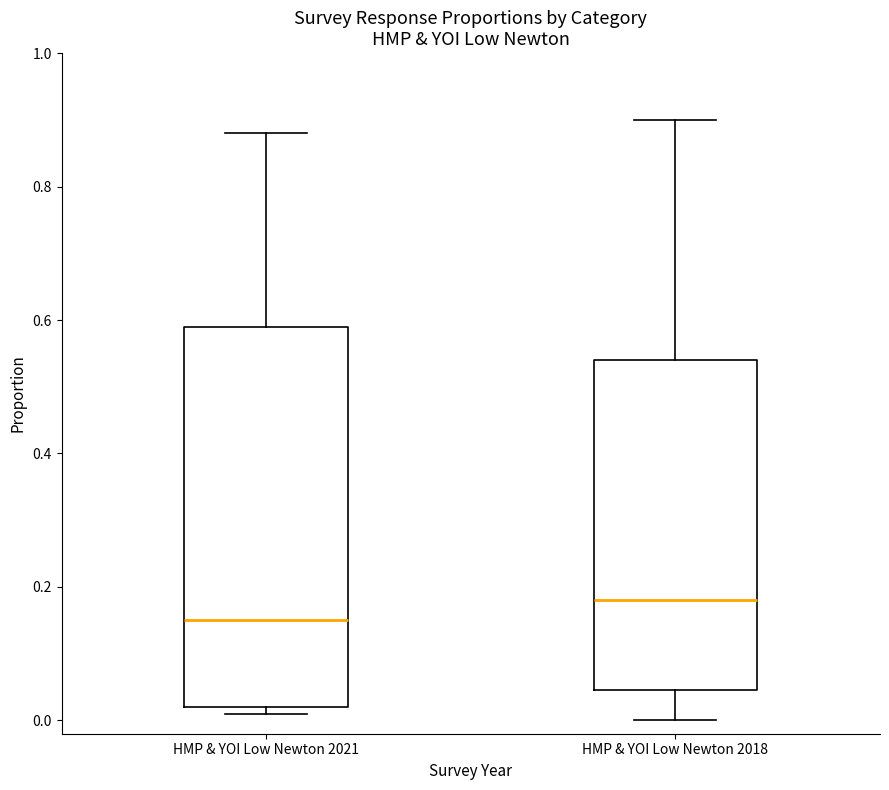

Where does the upper whisker of the box for HMP & YOI Low Newton 2021 end on the y-axis? The values are not printed on the chart, so give them approximately, as read against the axis.

0.88